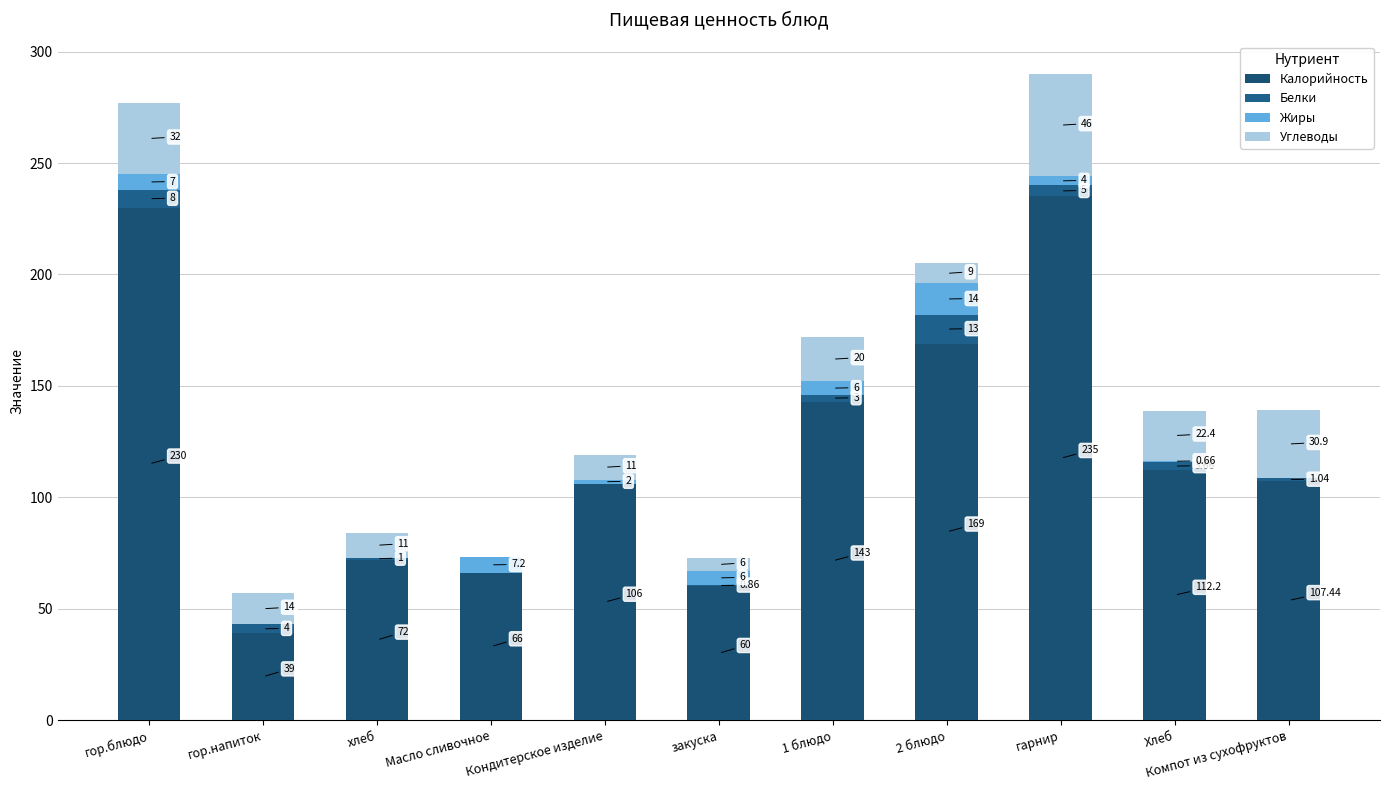

Are the bars grouped side by side (vs. stacked)?

No